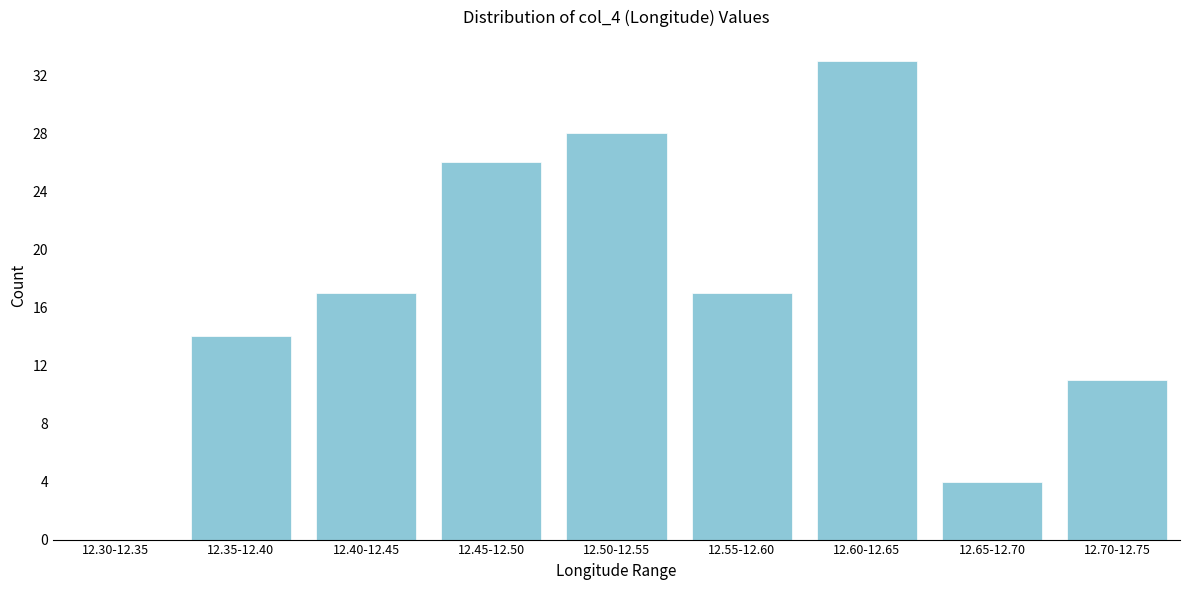

Reading right to left, extract all data points from this chart.

12.70-12.75=11	12.65-12.70=4	12.60-12.65=33	12.55-12.60=17	12.50-12.55=28	12.45-12.50=26	12.40-12.45=17	12.35-12.40=14	12.30-12.35=0